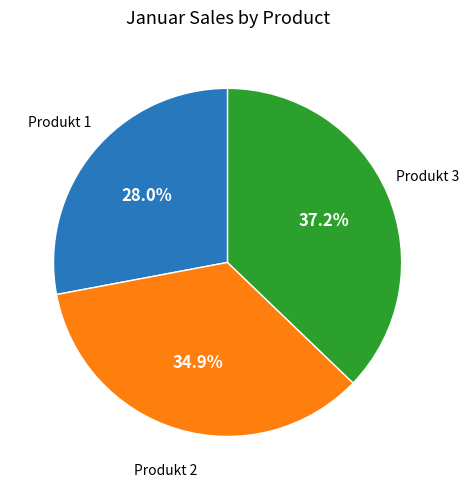

How many segments does this pie chart have?

3